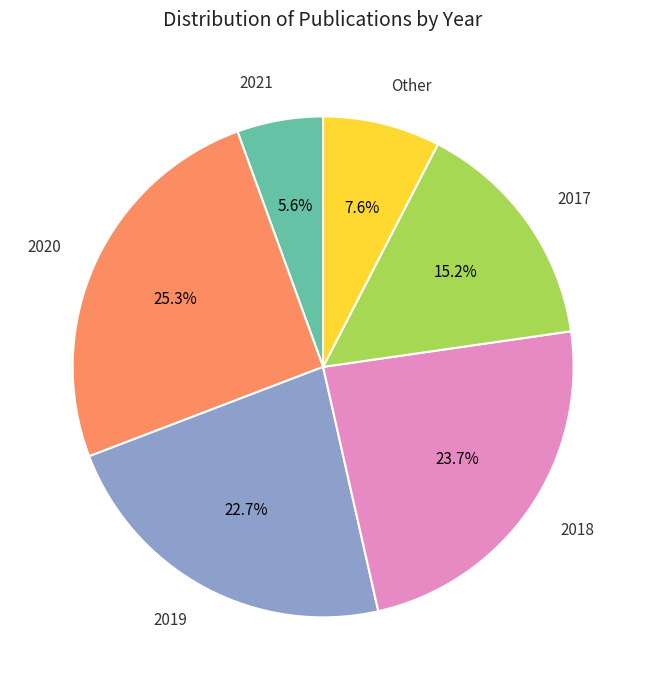

To the nearest percent, what is the average slice percentage?

17%